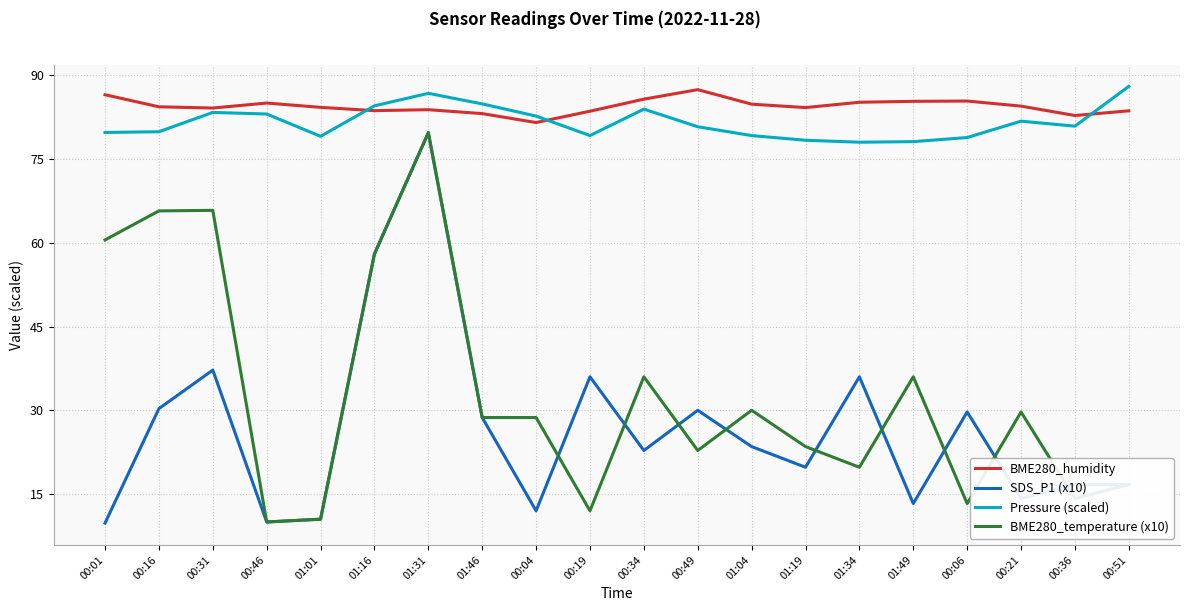

How many series are shown in this chart?

4